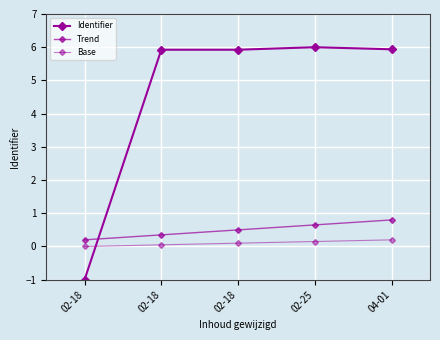

The value of Base at 02-25 is 0.1. True or false?

False